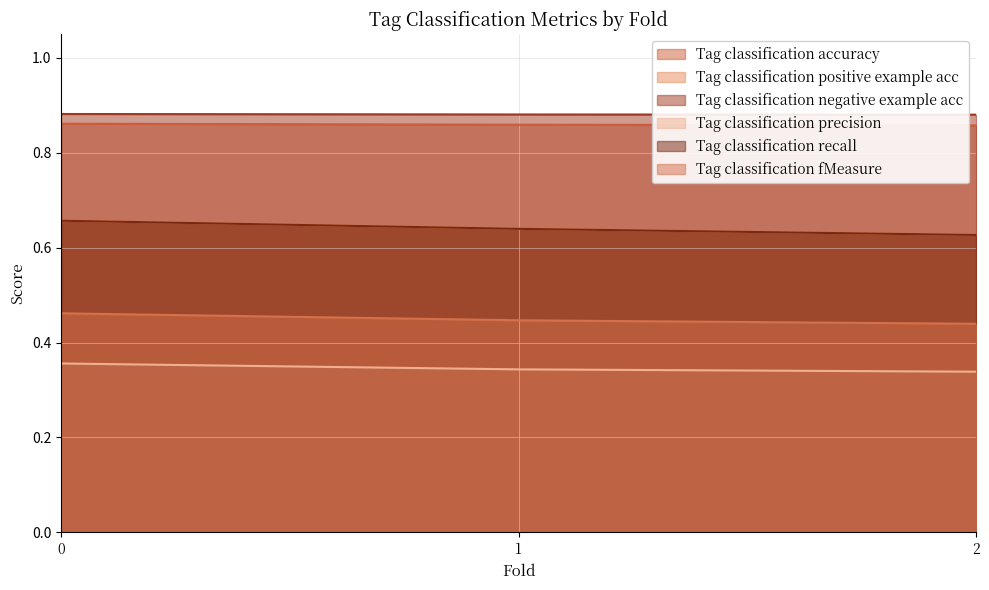

What is the minimum value for Tag classification recall?

0.6